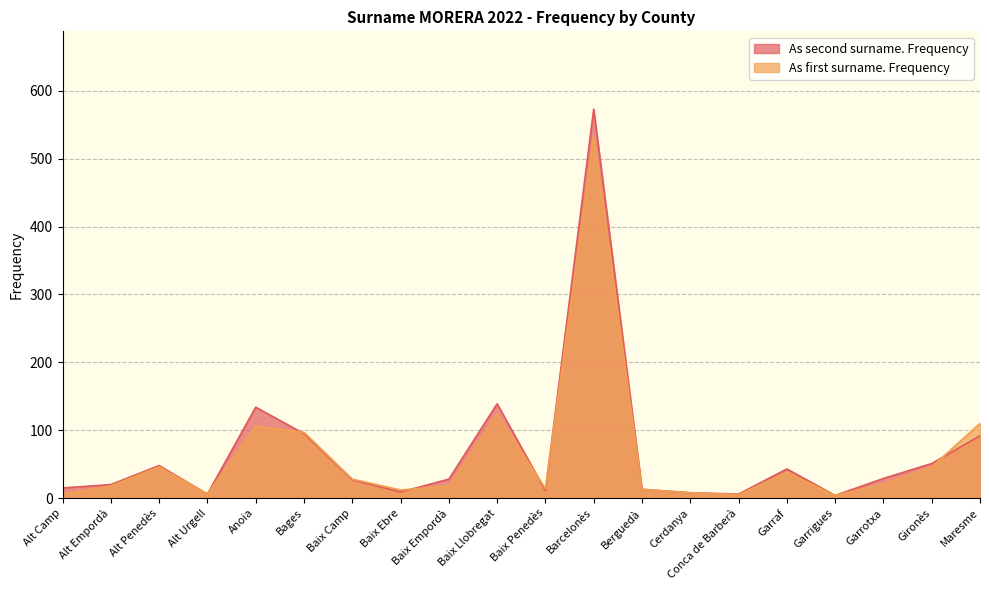

What is the difference between the second highest and second lowest values in the As first surname. Frequency series?

119